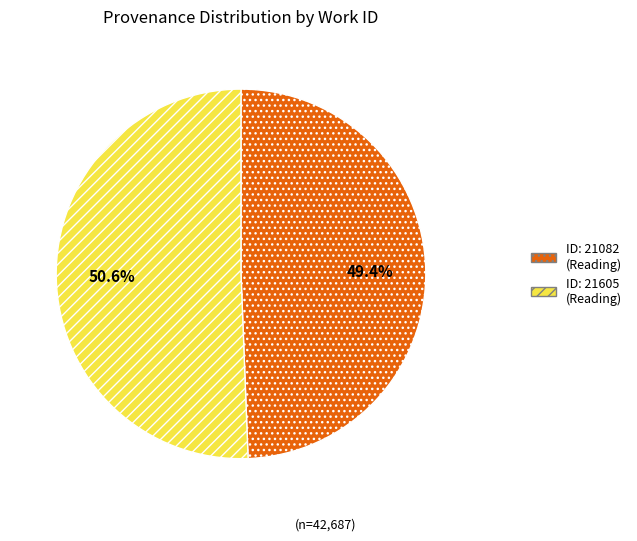

Which has a higher value, ID: 21605 (Reading) or ID: 21082 (Reading)?

ID: 21605 (Reading)